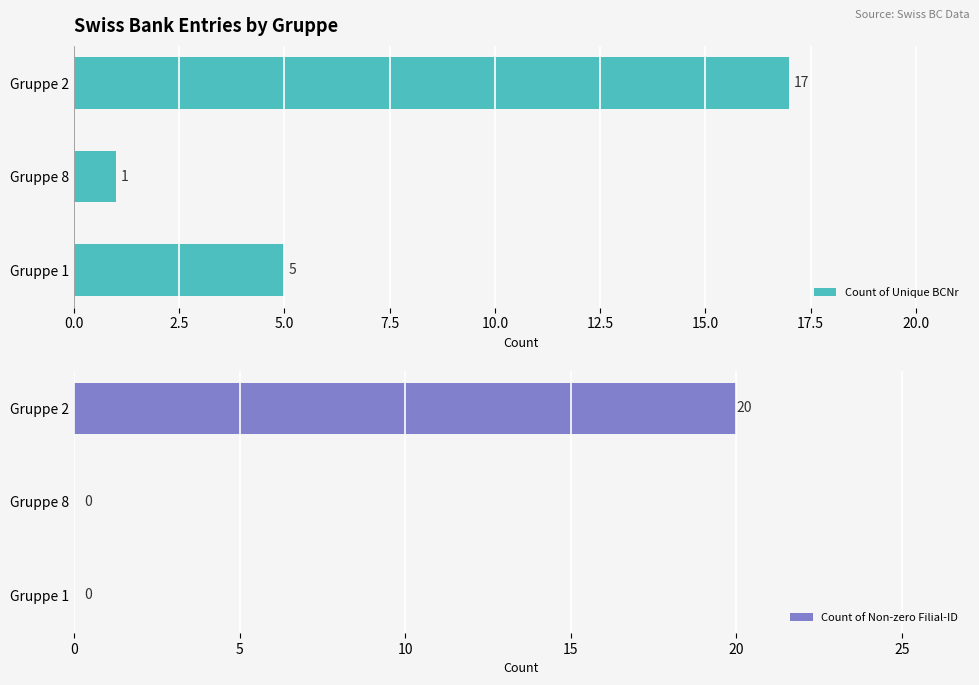

The value of Count of Non-zero Filial-ID at Gruppe 1 is -13. True or false?

False